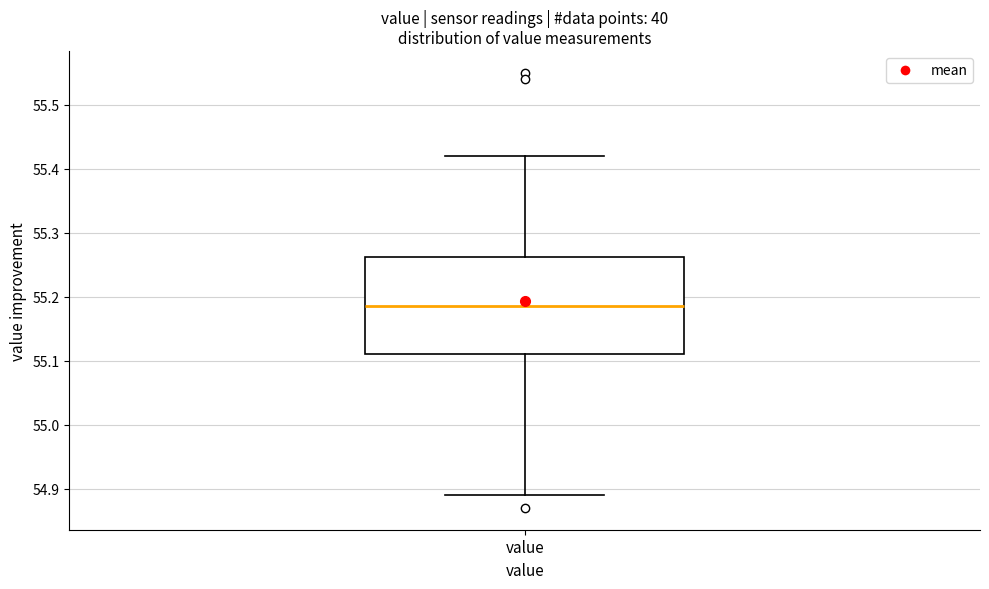

Read this box plot against the y-axis: the position of the median line, the range covered by the box, and the ends of both whiskers. The values are not printed on the chart, so give them approximately, as read against the axis.

median 55.19, box 55.11 to 55.26, whiskers 54.89 to 55.42